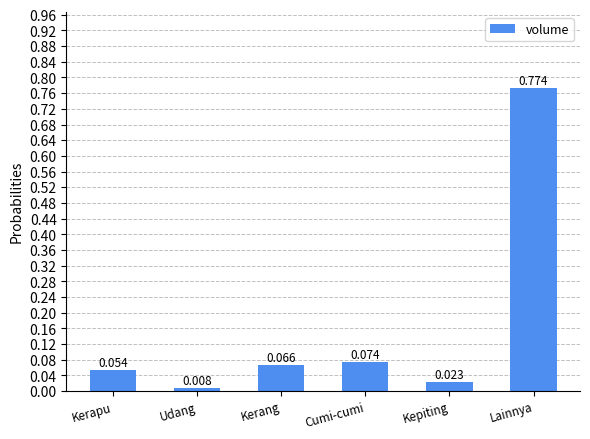

Which label corresponds to the largest value in the chart?

Lainnya